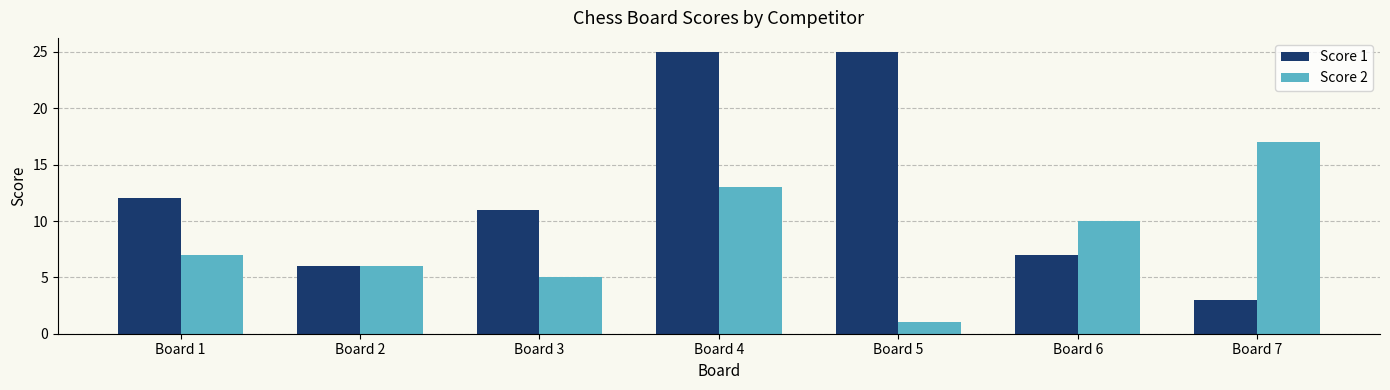

Reading left to right, extract all data points from this chart.

Score 1: Board 1=12	Board 2=6	Board 3=11	Board 4=25	Board 5=25	Board 6=7	Board 7=3
Score 2: Board 1=7	Board 2=6	Board 3=5	Board 4=13	Board 5=1	Board 6=10	Board 7=17